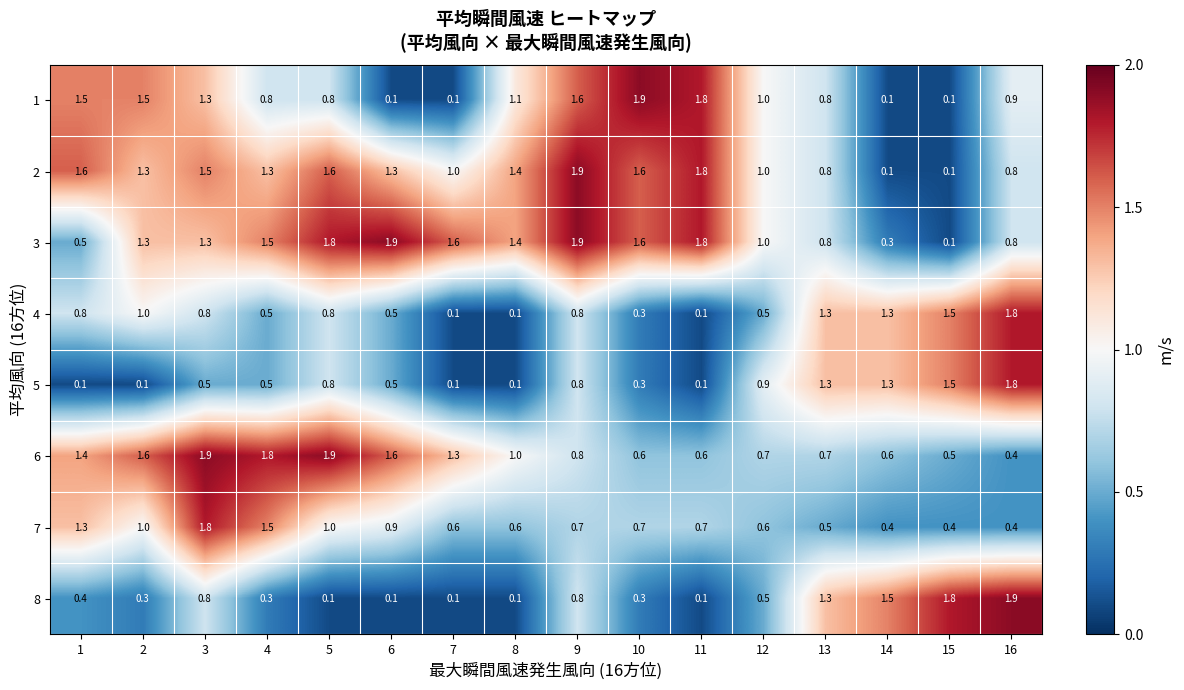

Count the 6 values in the range 0 to 1.

9